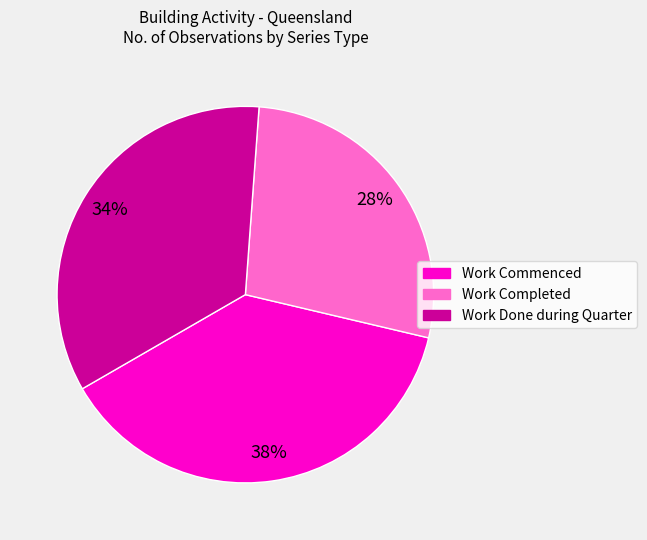

To the nearest percent, what percentage of the pie is Work Completed?

28%